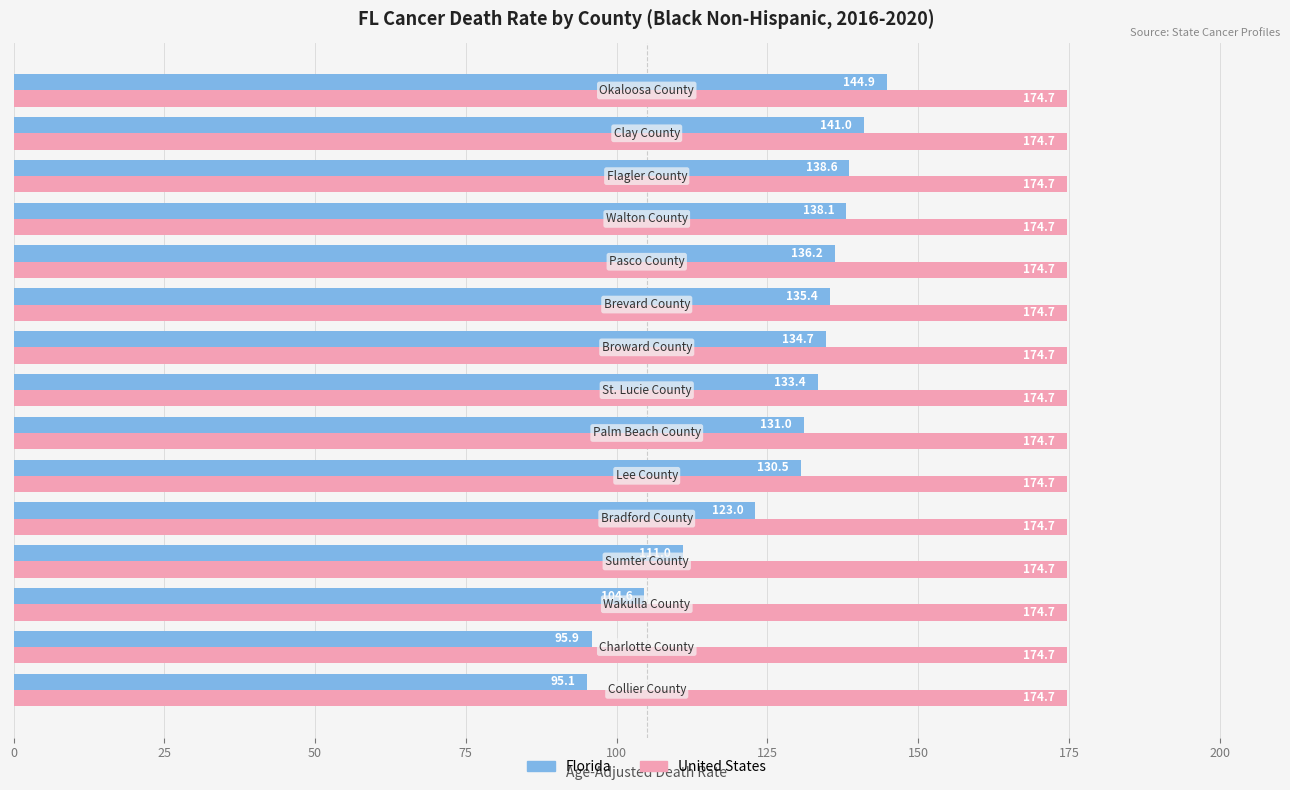

What is the sum of all Florida values?

1893.4